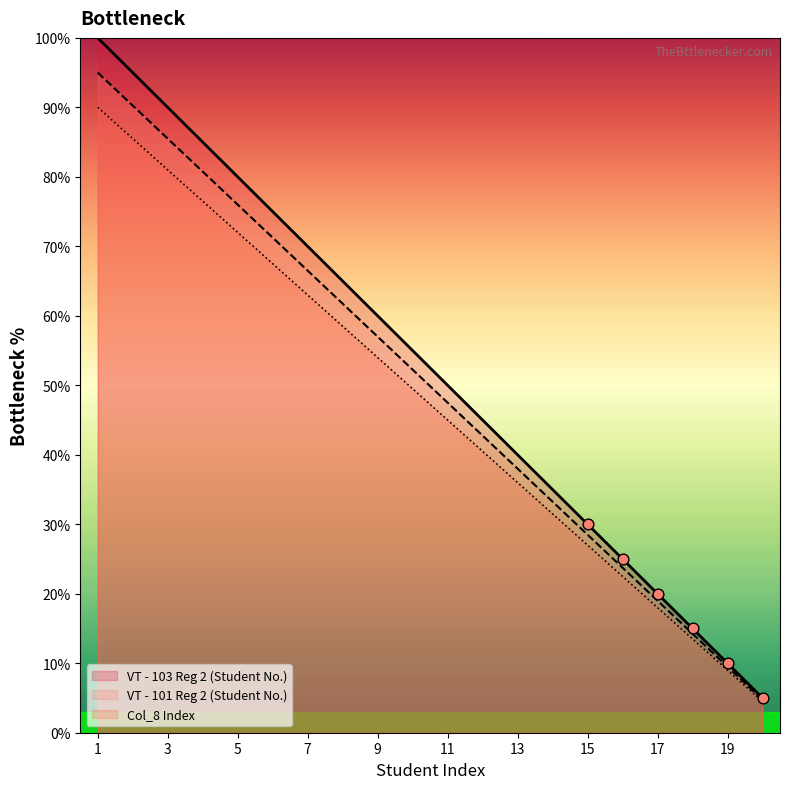

Which series has the largest Y range (max minus min)?

VT - 103 Reg 2 (Student No.)